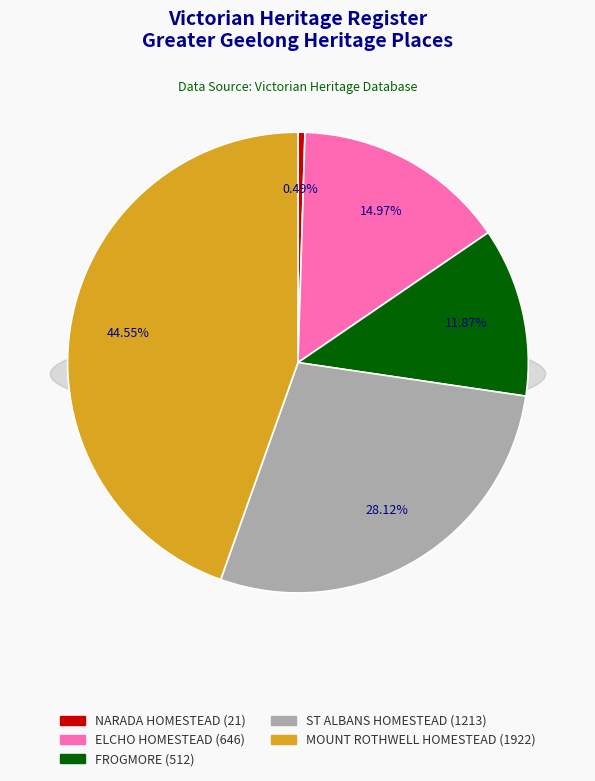

Which category has the smallest portion of the pie?

NARADA HOMESTEAD